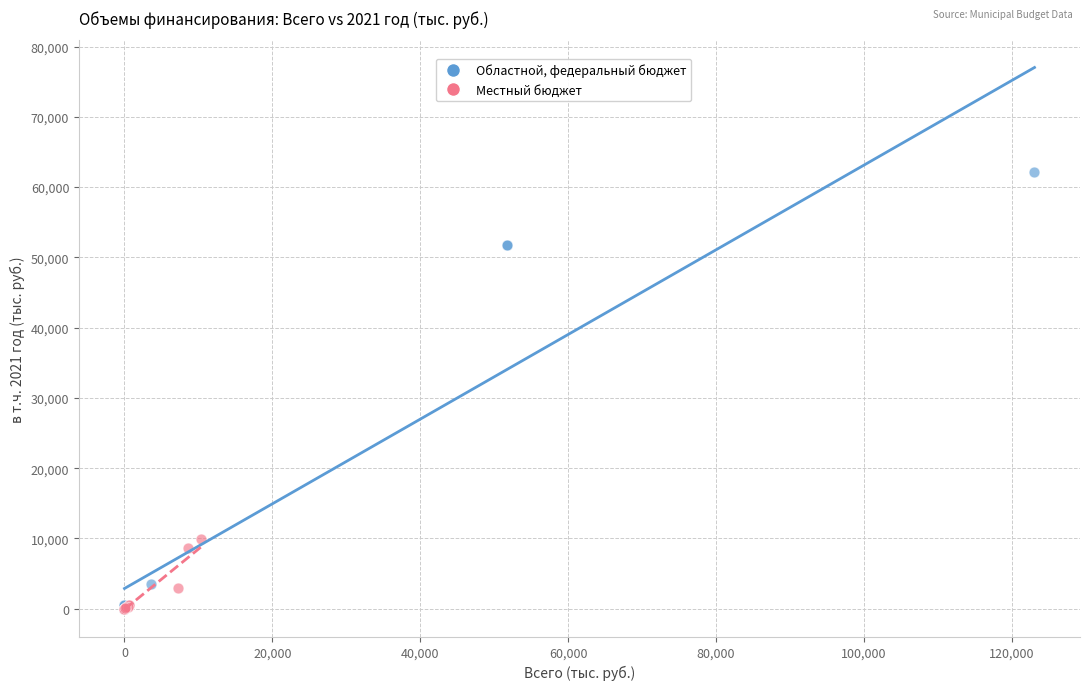

Which series contains the highest Y value?

Областной, федеральный бюджет